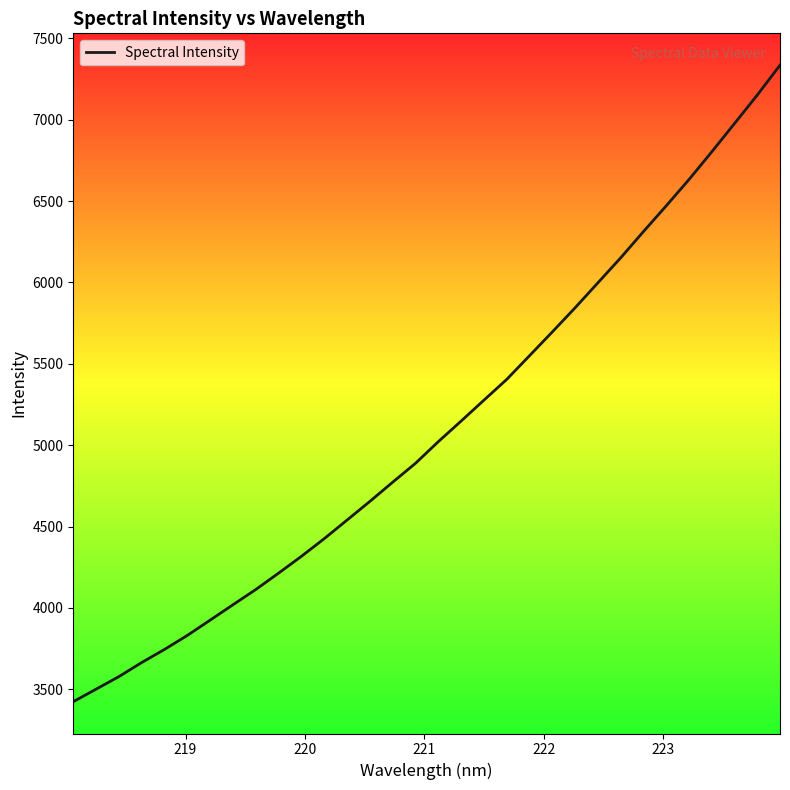

What is the difference between the maximum and minimum values?

3911.1